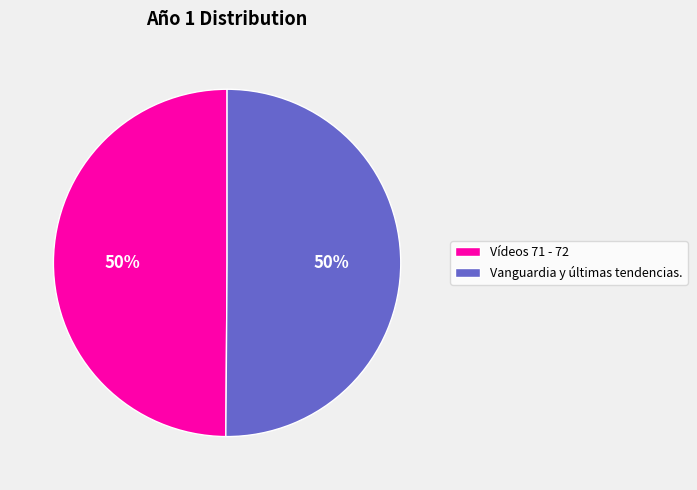

Approximately how many times larger is the value at Vanguardia y últimas tendencias. compared to Vídeos 71 - 72?

1.0